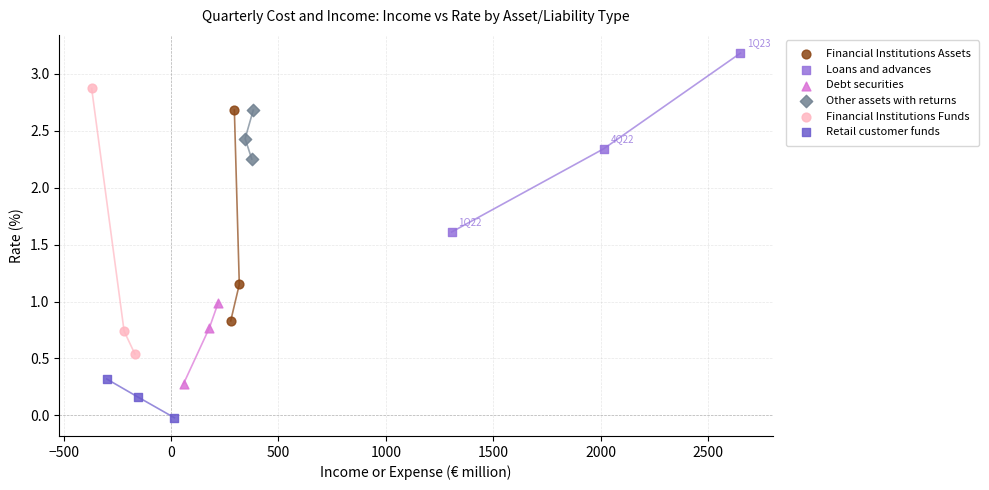

Which series reaches the minimum Y coordinate?

Retail customer funds